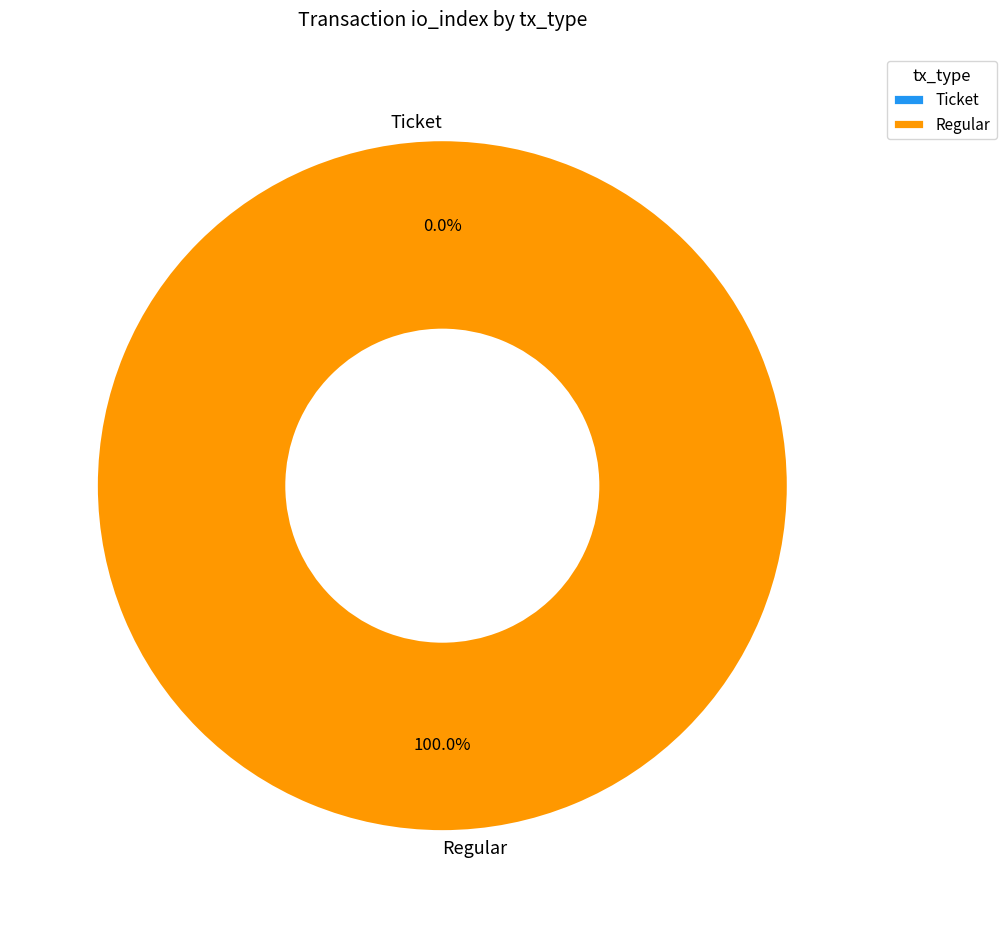

Between Regular and Ticket, which is larger?

Regular